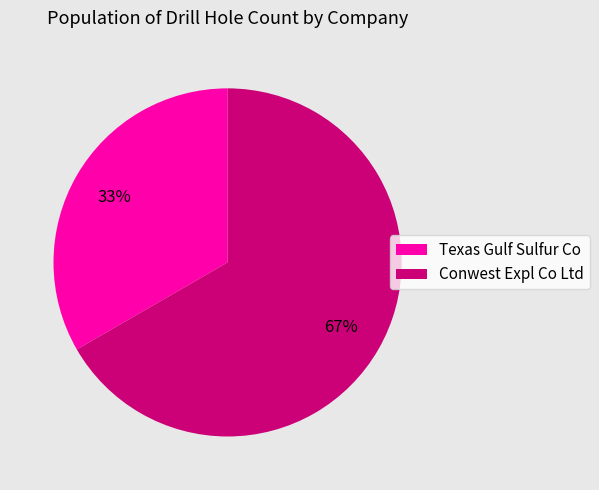

Which category accounts for the majority?

Conwest Expl Co Ltd